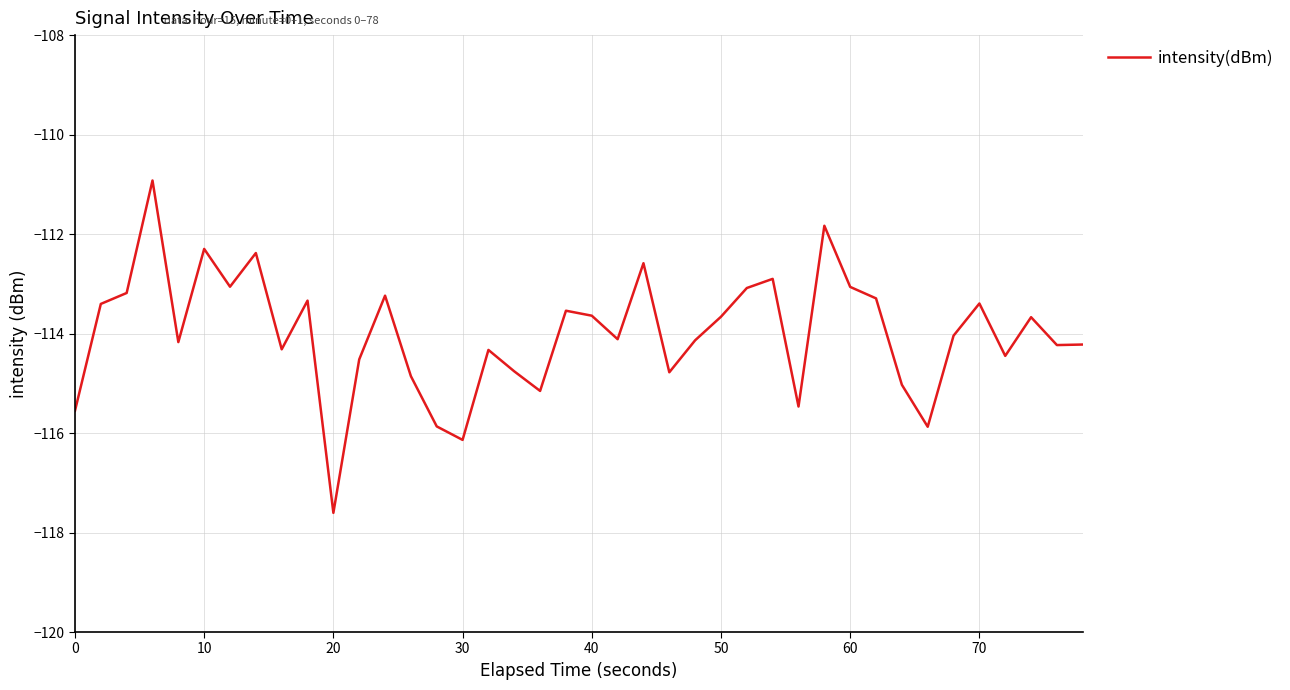

Count the number of categories in the chart.

40